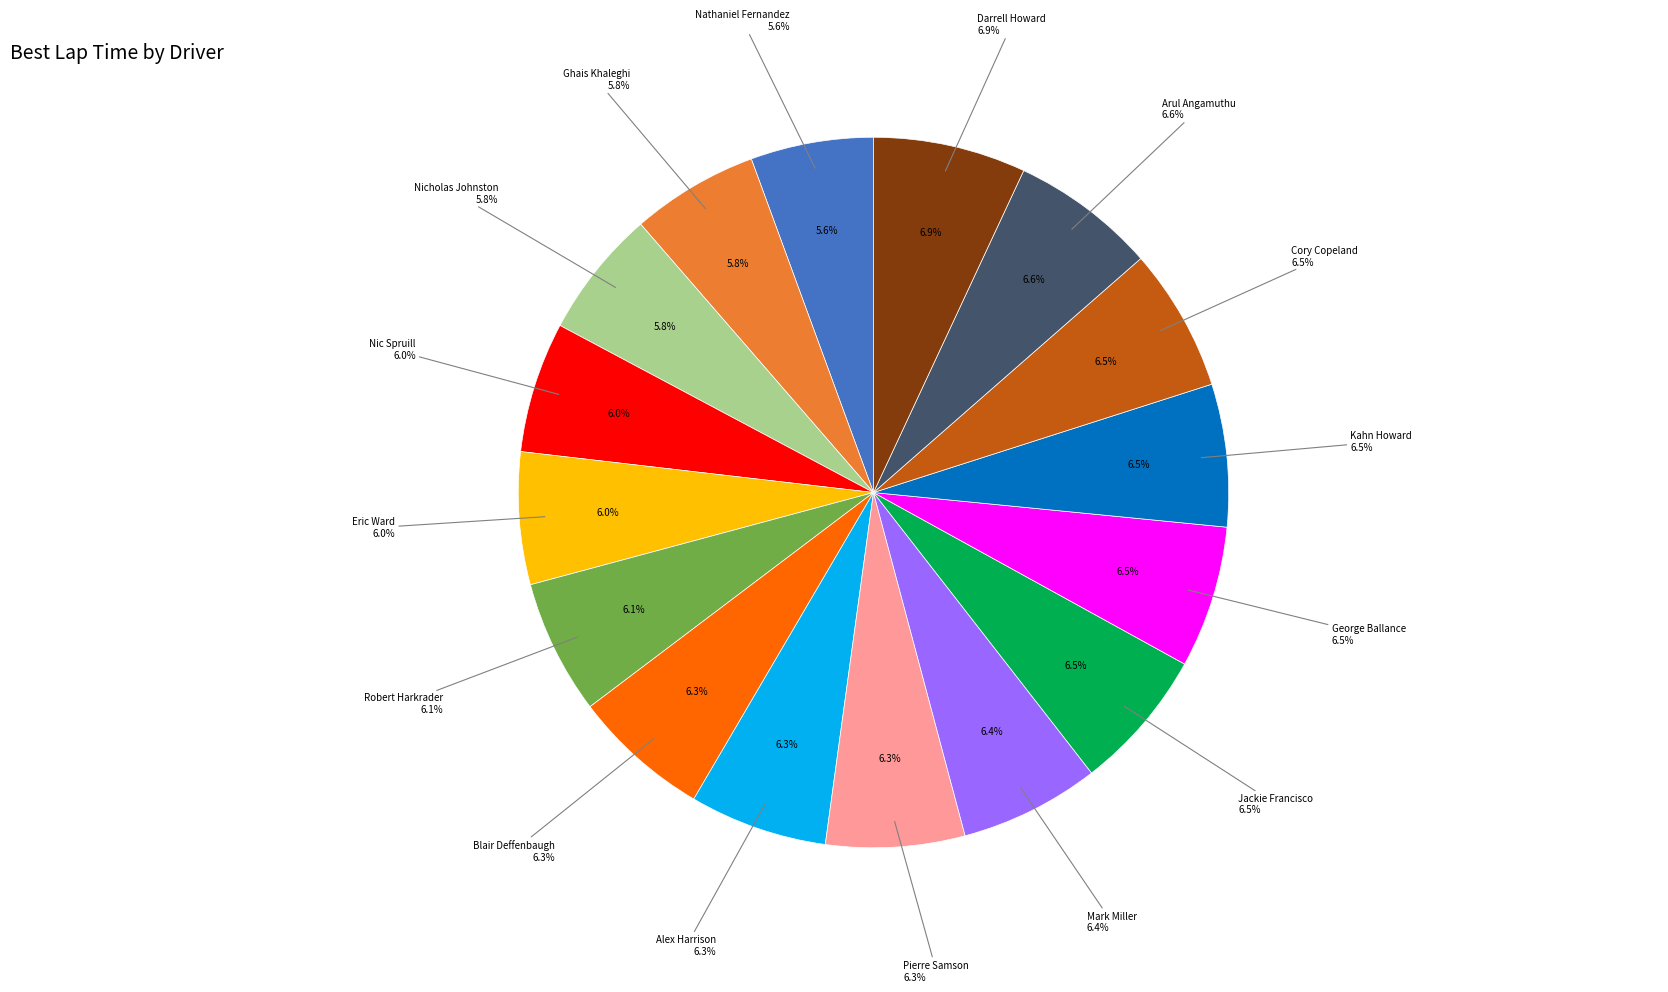

What is the total percentage of Kahn Howard and Arul Angamuthu?

13.1%